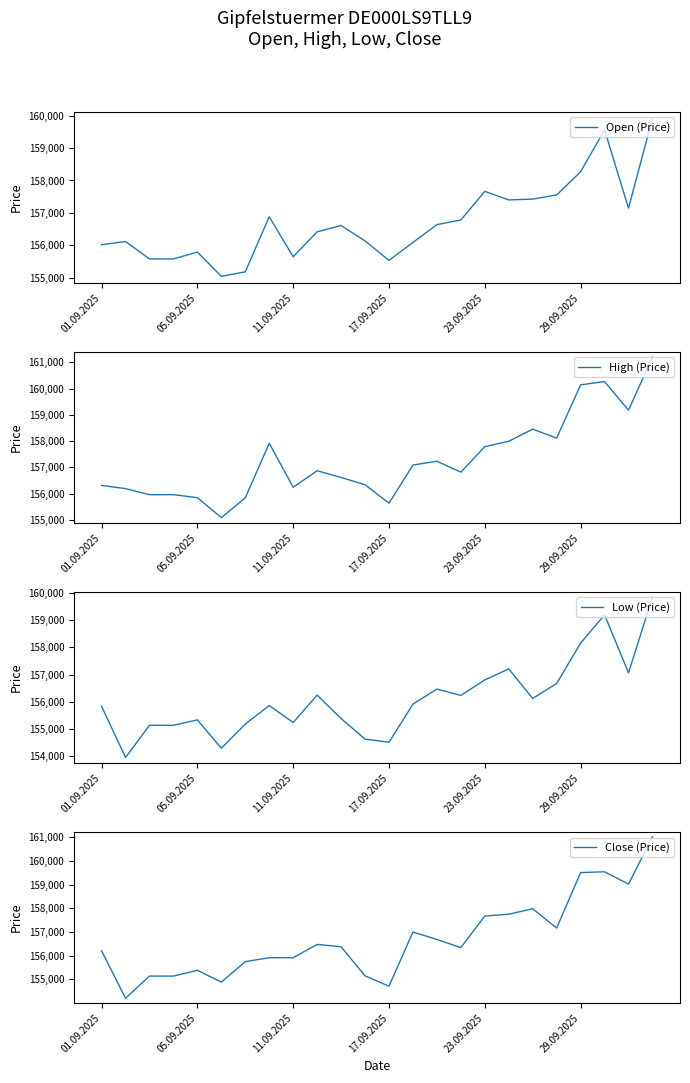

How many data points in Close (Price) are above 156375?

11